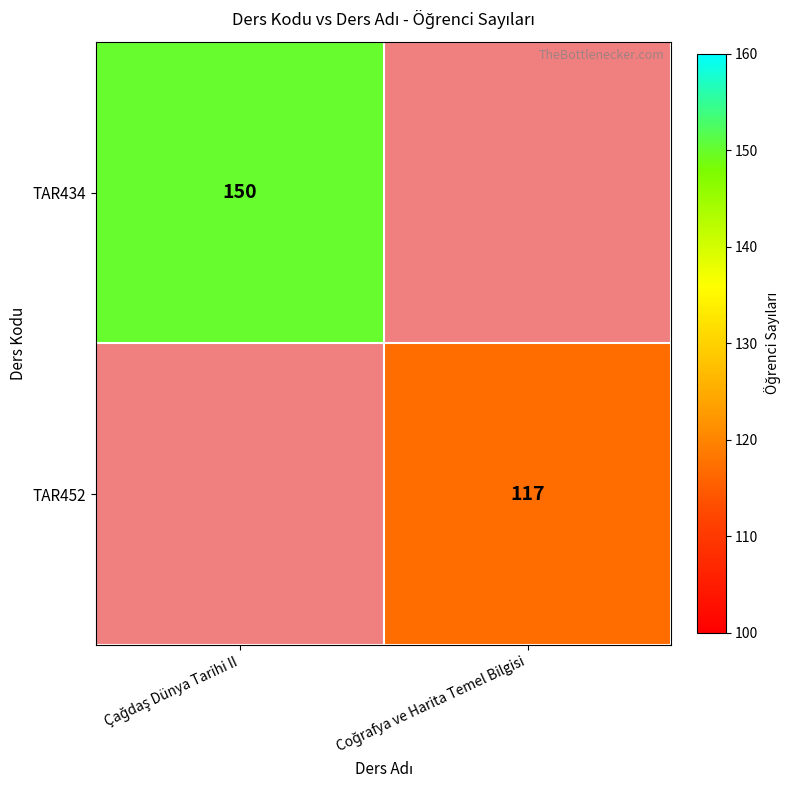

Count the number of data series in this chart.

2